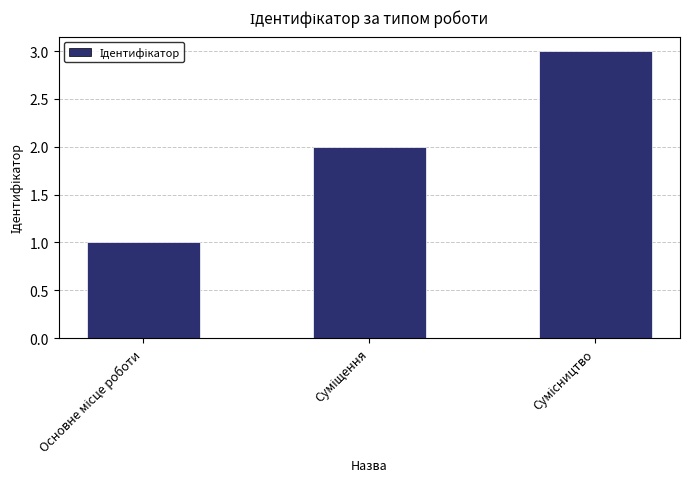

Count the number of data series in this chart.

1